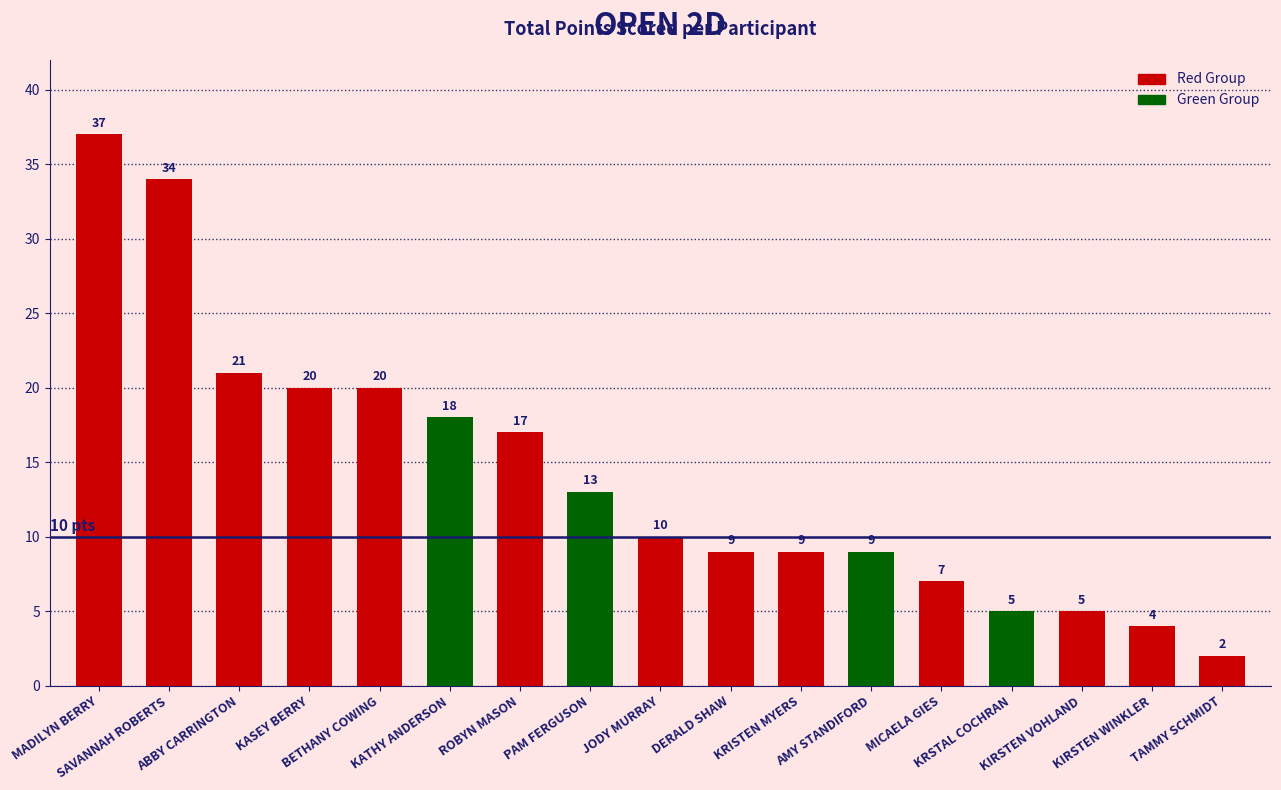

What is the difference between the maximum and minimum values?

35